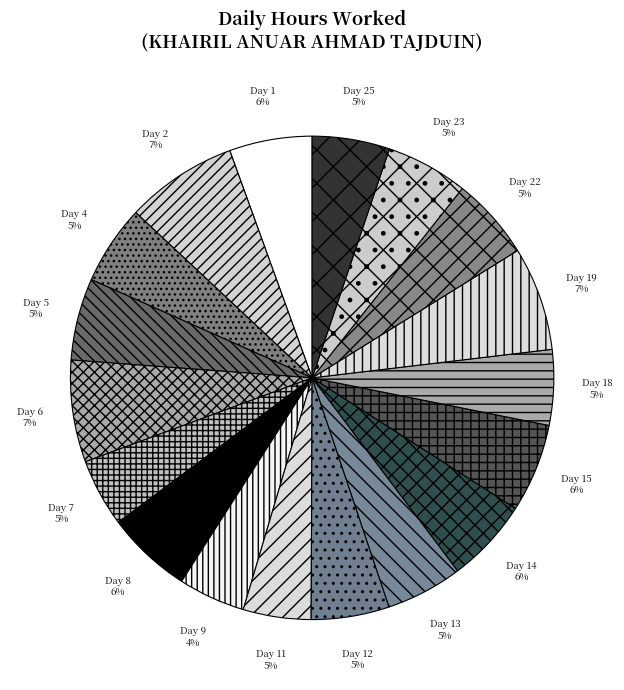

How many segments does this pie chart have?

18